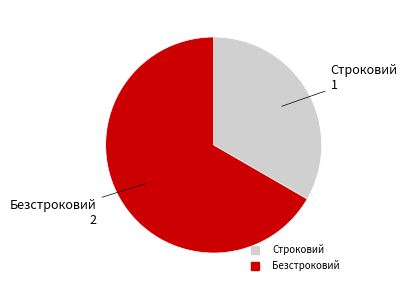

Rank the categories by value from highest to lowest.

Безстроковий, Строковий